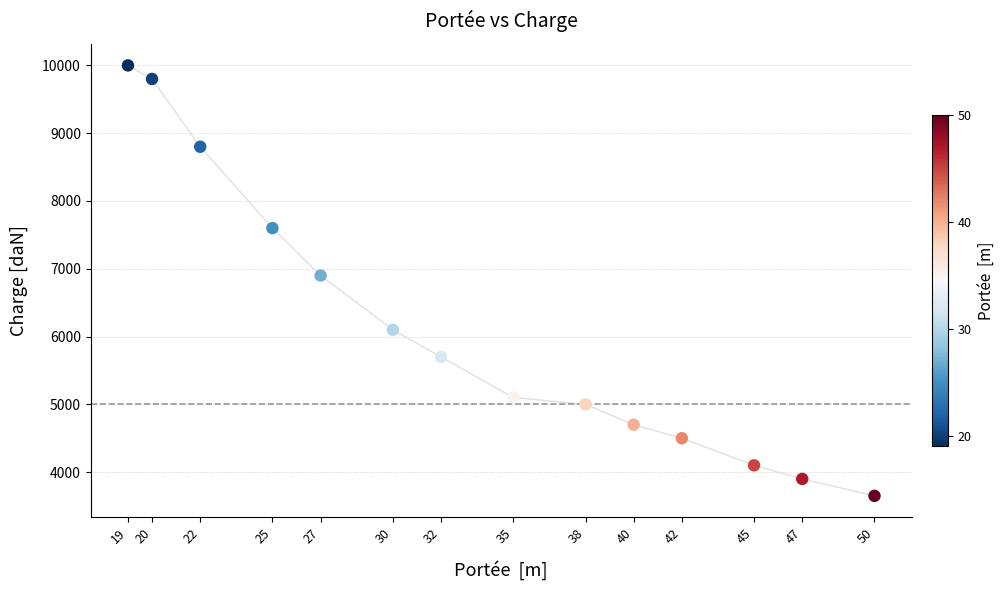

What Y value in the scatter plot is closest to 6825?

6900